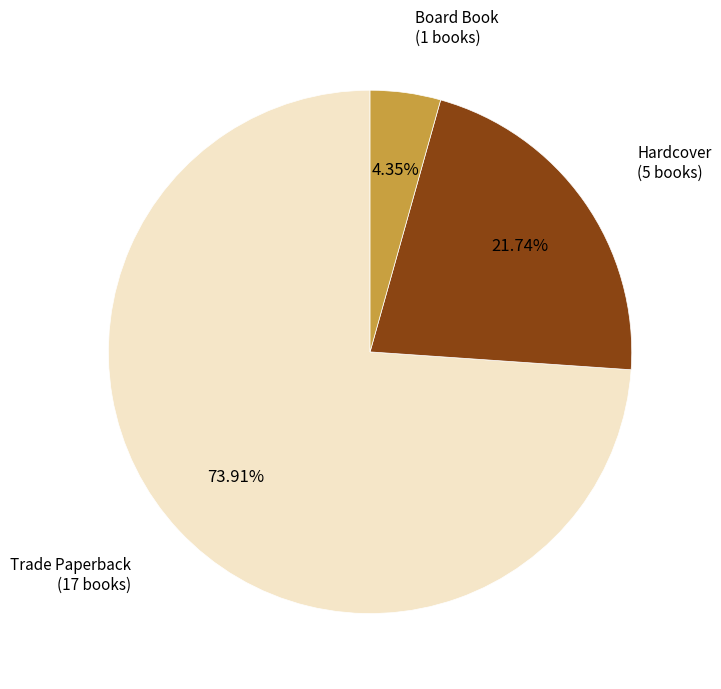

Is there any slice that represents more than half of the pie?

Yes